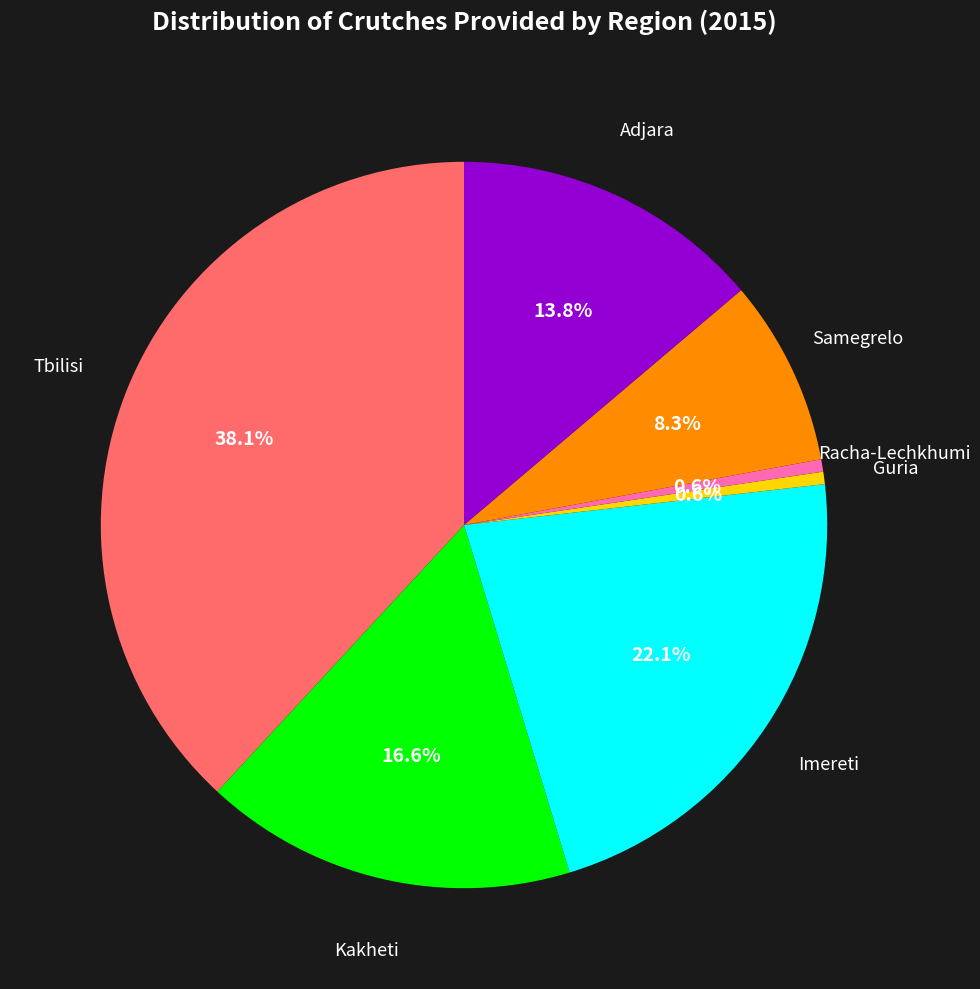

Is there a majority slice in this chart?

No